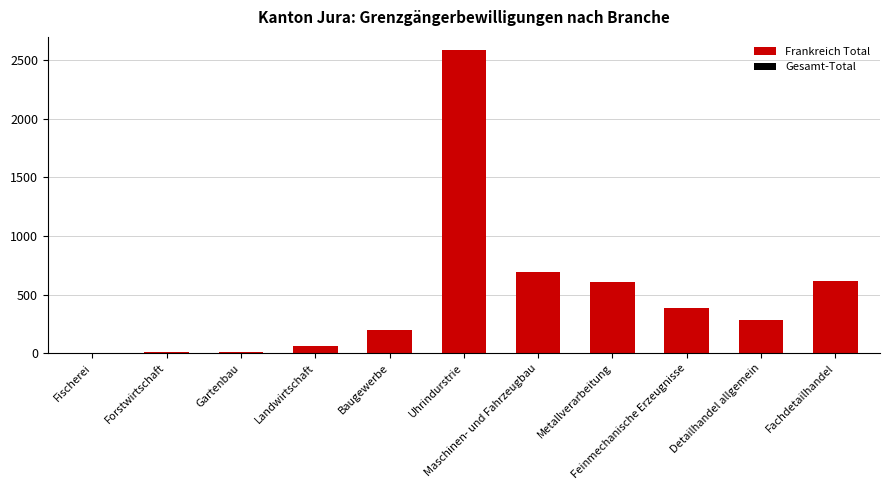

What is the greatest value displayed?

2591